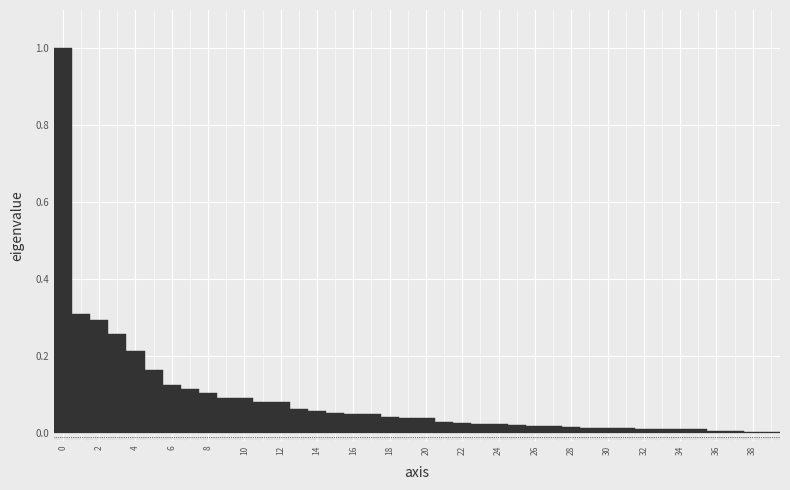

Reading left to right, transcribe this chart: for each bar, give the range it covers on the x-axis and its height. Neither the bar edges nor the heights are printed on the chart, so give them approximately, as read against the axes.

-0.5 to 0.5: 1.00
0.5 to 1.5: 0.30
1.5 to 2.5: 0.30
2.5 to 3.5: 0.26
3.5 to 4.5: 0.22
4.5 to 5.5: 0.16
5.5 to 6.5: 0.12
6.5 to 7.5: 0.12
7.5 to 8.5: 0.10
8.5 to 9.5: 0.10
9.5 to 10.5: 0.08
10.5 to 11.5: 0.08
11.5 to 12.5: 0.08
12.5 to 13.5: 0.06
13.5 to 14.5: 0.06
14.5 to 15.5: 0.06
15.5 to 16.5: 0.04
16.5 to 17.5: 0.04
17.5 to 18.5: 0.04
18.5 to 19.5: 0.04
19.5 to 20.5: 0.04
20.5 to 21.5: 0.02
21.5 to 22.5: 0.02
22.5 to 23.5: 0.02
23.5 to 24.5: 0.02
24.5 to 25.5: 0.02
25.5 to 26.5: under 0.02
26.5 to 27.5: under 0.02
27.5 to 28.5: under 0.02
28.5 to 29.5: under 0.02
29.5 to 30.5: under 0.02
30.5 to 31.5: under 0.02
31.5 to 32.5: under 0.02
32.5 to 33.5: under 0.02
33.5 to 34.5: under 0.02
34.5 to 35.5: under 0.02
35.5 to 36.5: under 0.02
36.5 to 37.5: under 0.02
37.5 to 38.5: under 0.02
38.5 to 39.5: under 0.02